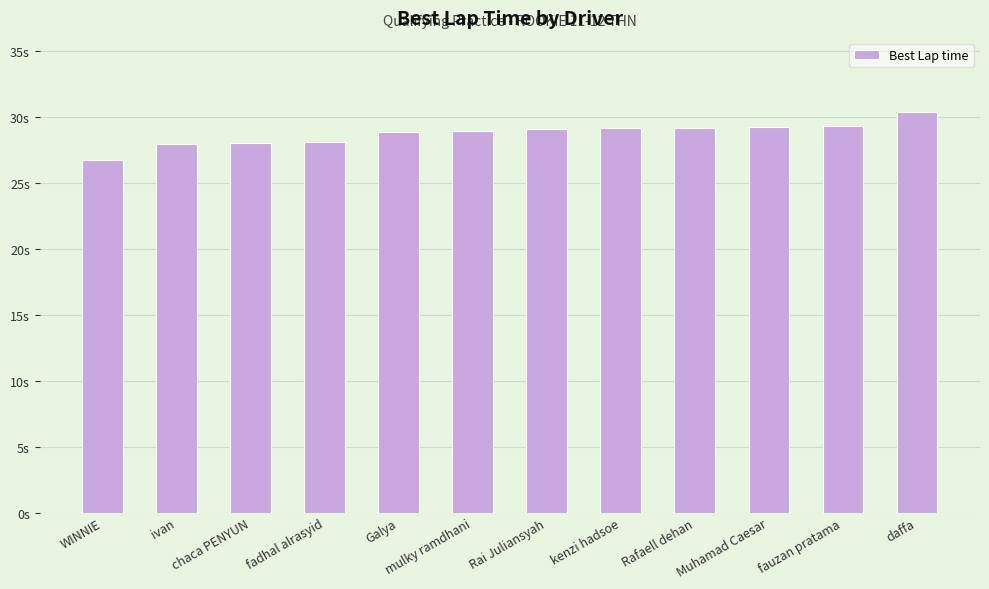

Does the chart contain any negative values?

No